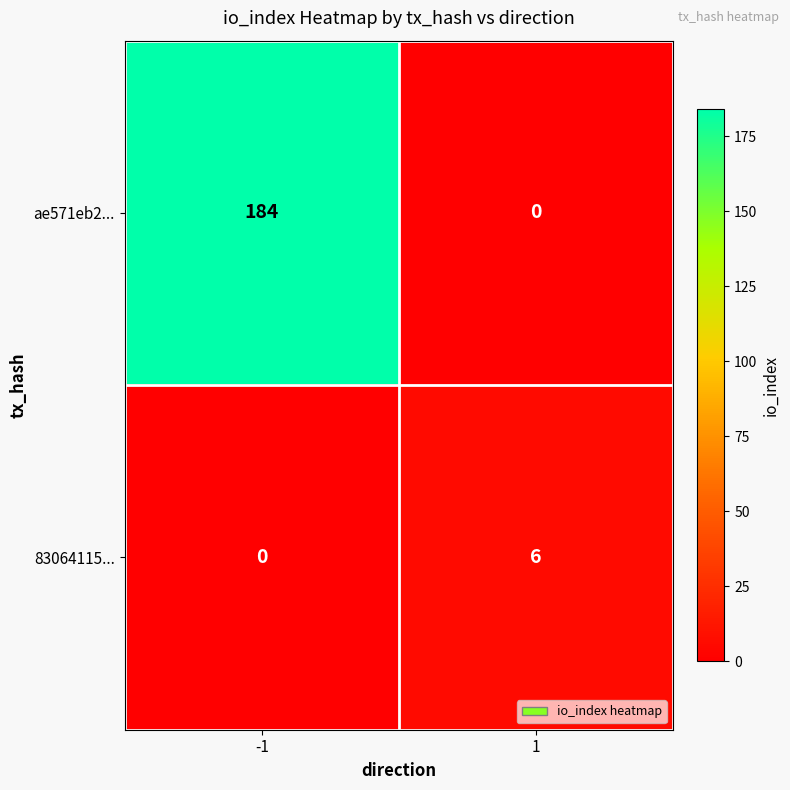

Rank the series at 1 from highest to lowest value.

83064115..., ae571eb2...